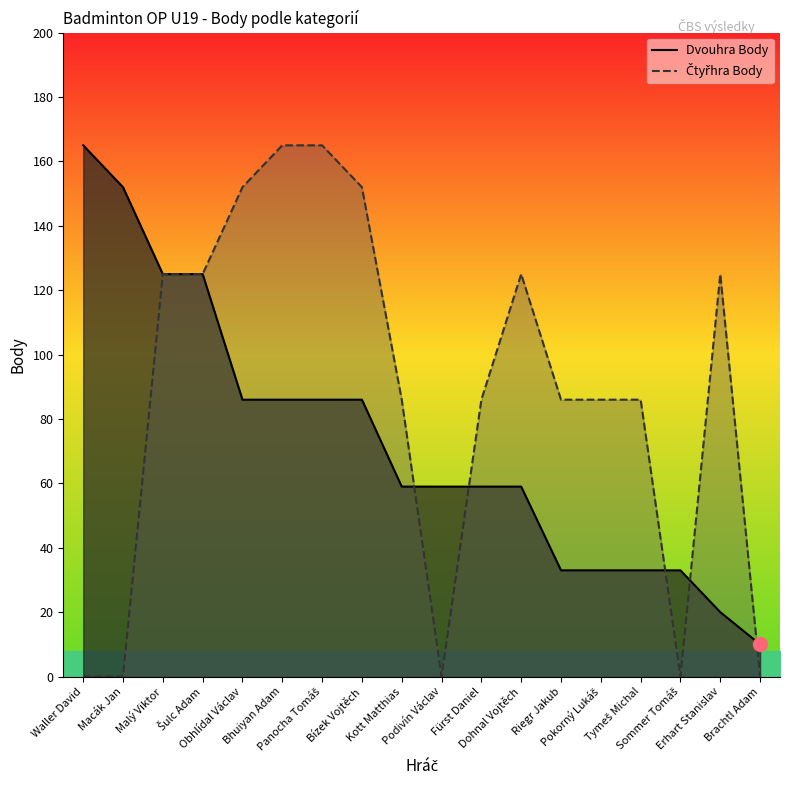

Does the chart display data point markers on the line(s)?

No